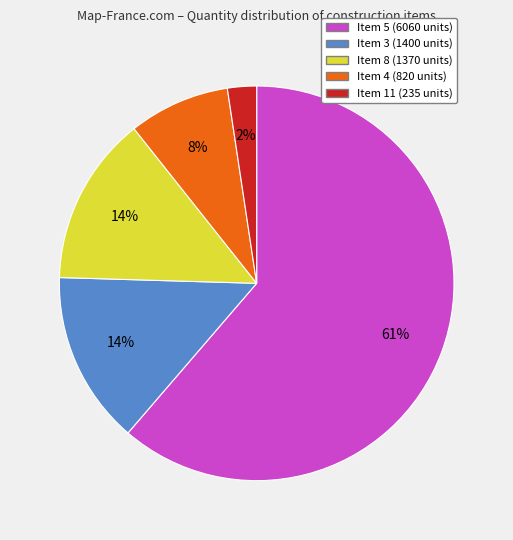

Is there any slice that represents more than half of the pie?

Yes